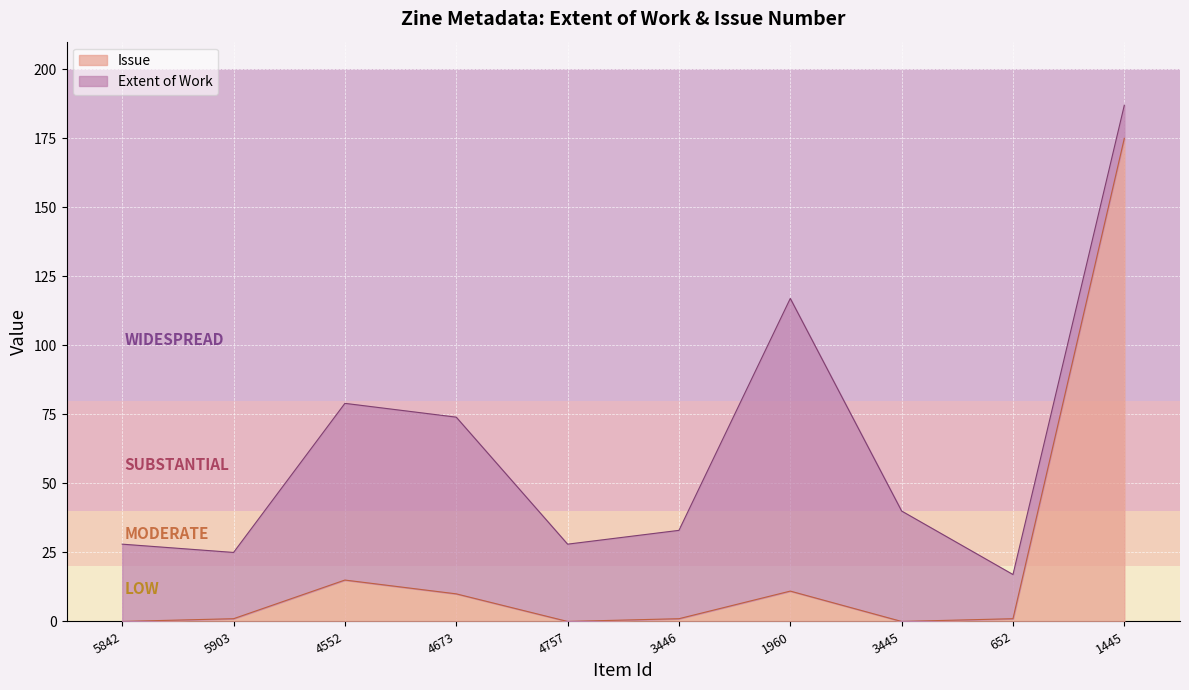

The value of Issue at 4757 is 0. True or false?

True